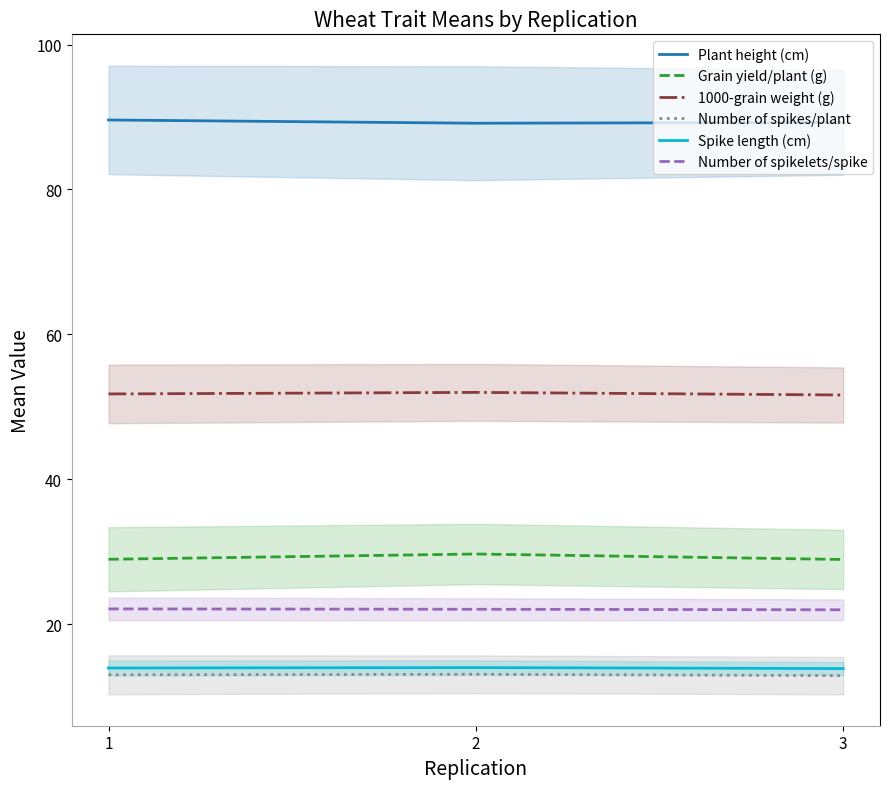

True or false: Number of spikes/plant has a value of 12.9 at 3.

True